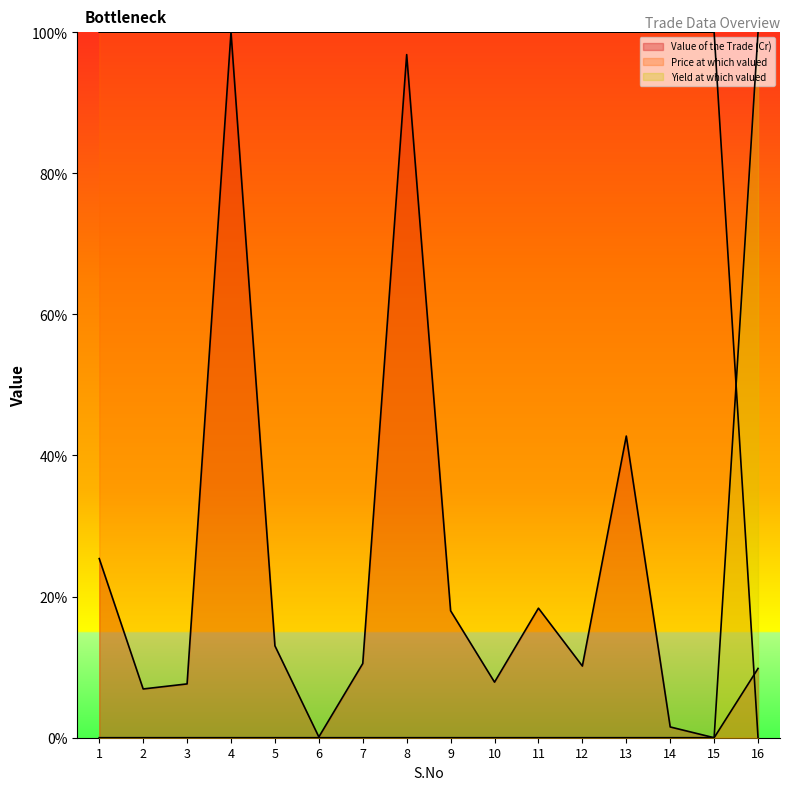

Which category has the lowest value in the Yield at which valued series?

1